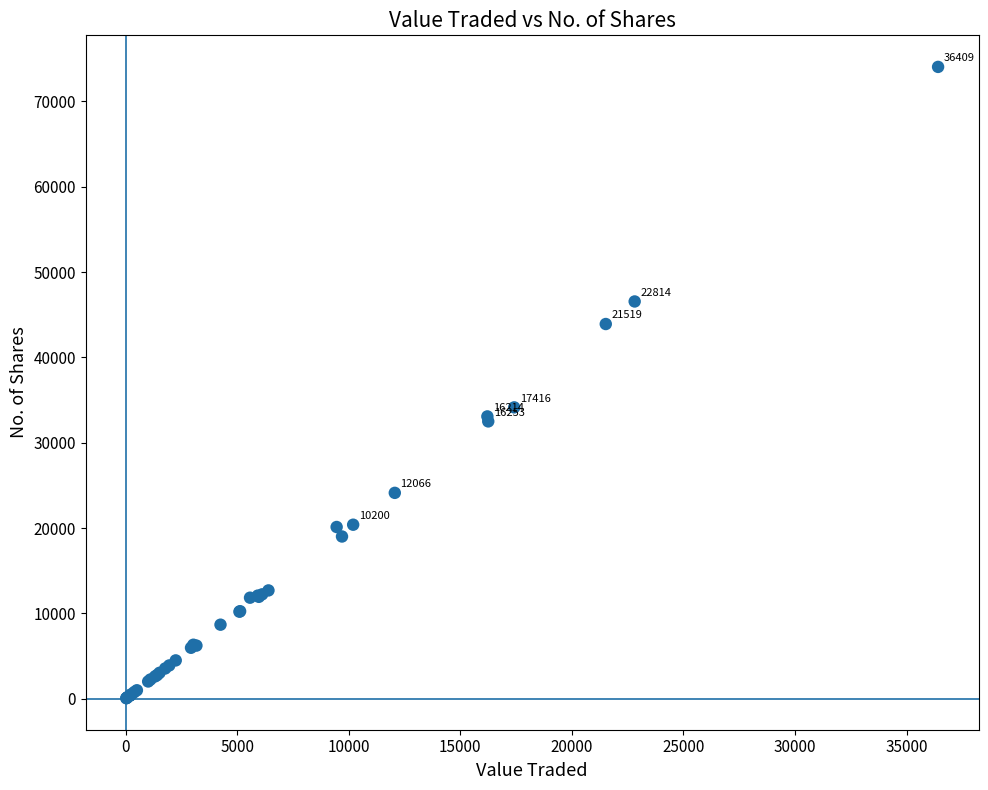

What Y value in the scatter plot is closest to 37061?

34149